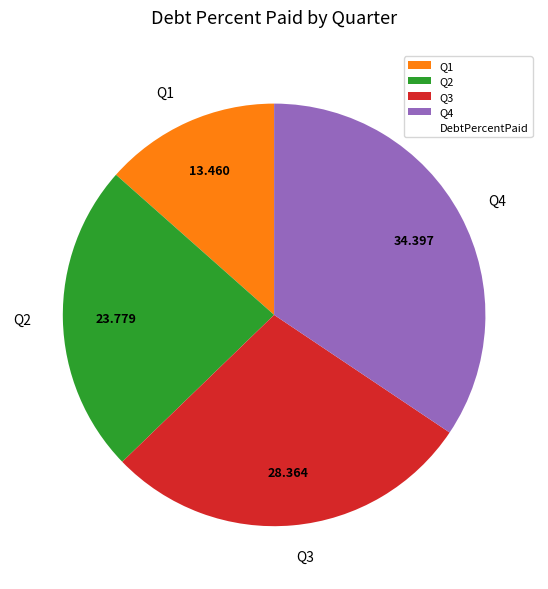

Do Q3 and Q2 together represent more than half of the pie?

Yes